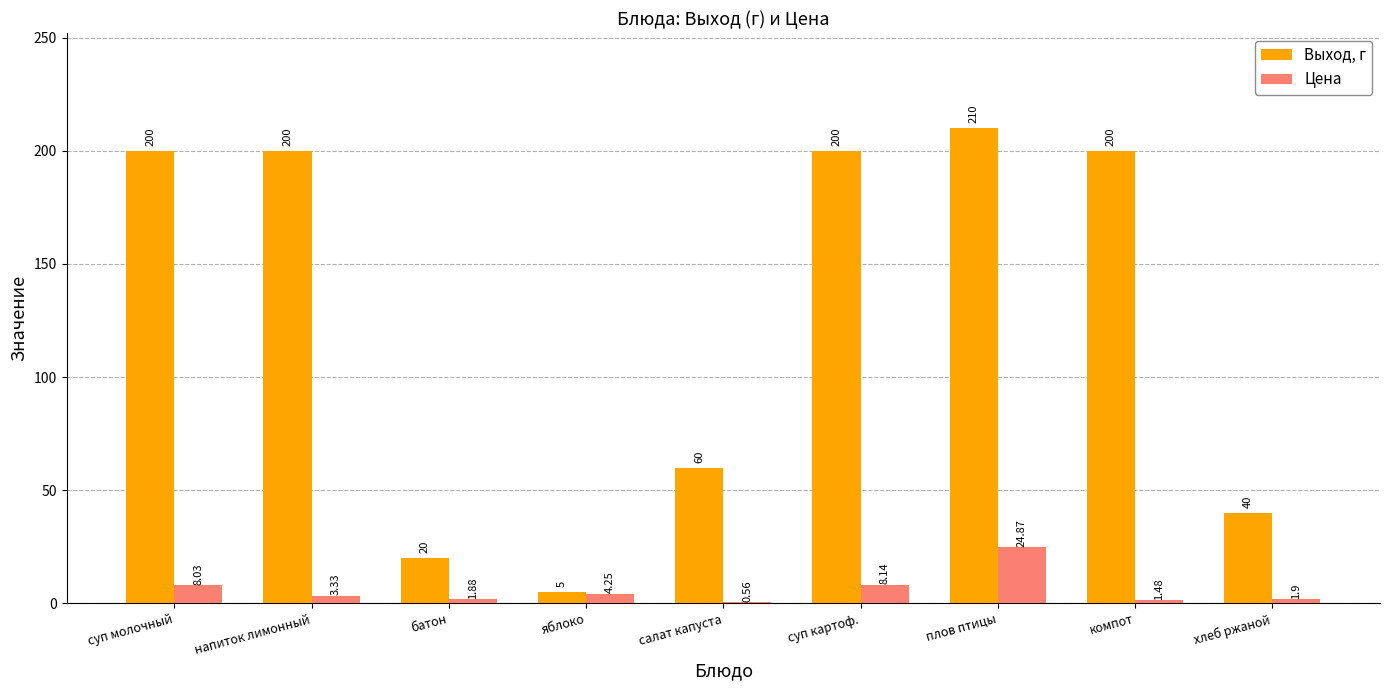

Which series has the largest total across all categories?

Выход, г